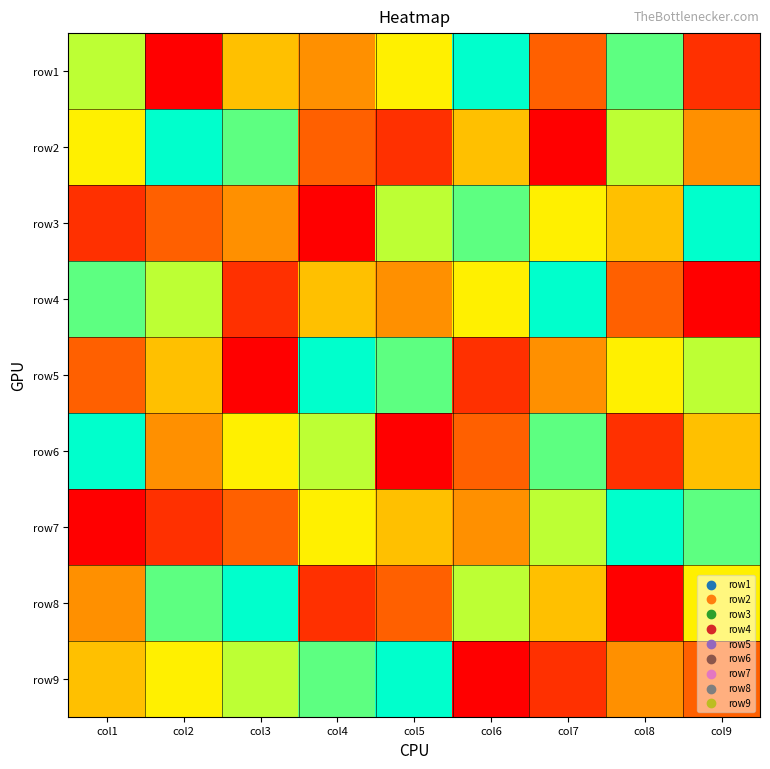

Rank the series at col1 from highest to lowest value.

row6, row4, row1, row2, row9, row8, row5, row3, row7